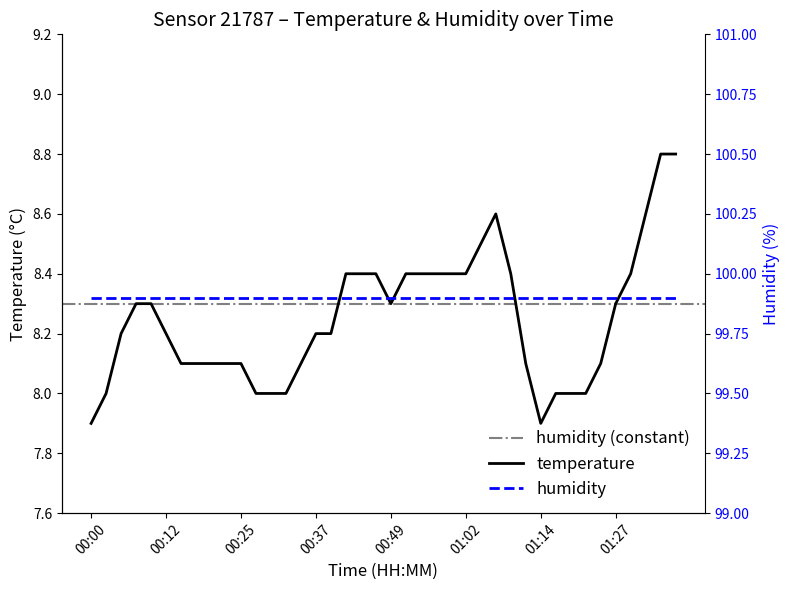

Reading left to right, transcribe all the data shown in this chart.

00:00=7.9	00:02=8.0	00:05=8.2	00:07=8.3	00:10=8.3	00:12=8.2	00:15=8.1	00:17=8.1	00:20=8.1	00:22=8.1	00:25=8.1	00:27=8.0	00:30=8.0	00:32=8.0	00:35=8.1	00:37=8.2	00:40=8.2	00:42=8.4	00:45=8.4	00:47=8.4	00:49=8.3	00:52=8.4	00:54=8.4	00:57=8.4	01:00=8.4	01:02=8.4	01:04=8.5	01:07=8.6	01:09=8.4	01:12=8.1	01:14=7.9	01:17=8.0	01:19=8.0	01:22=8.0	01:24=8.1	01:27=8.3	01:29=8.4	01:32=8.6	01:34=8.8	01:36=8.8